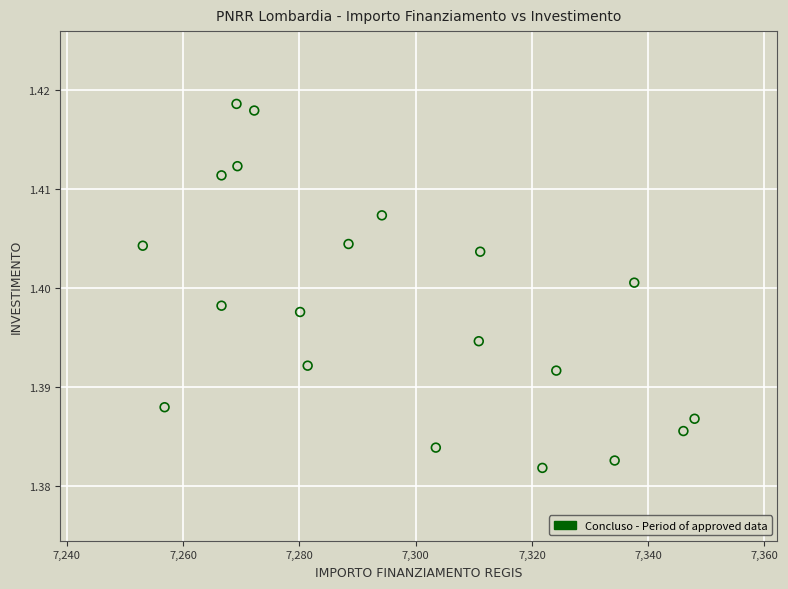

What is the range of X values (max minus min)?

94.9